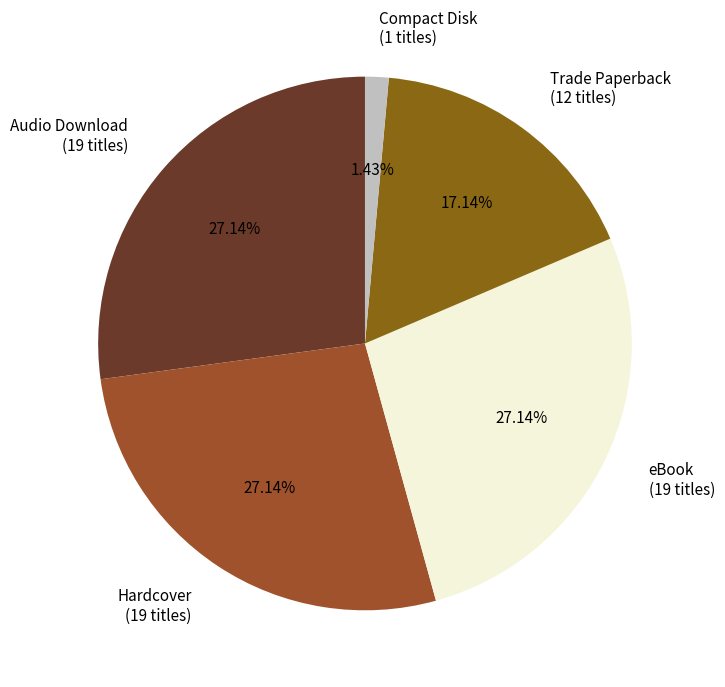

To the nearest percent, what percentage of the pie is Compact Disk?

1%